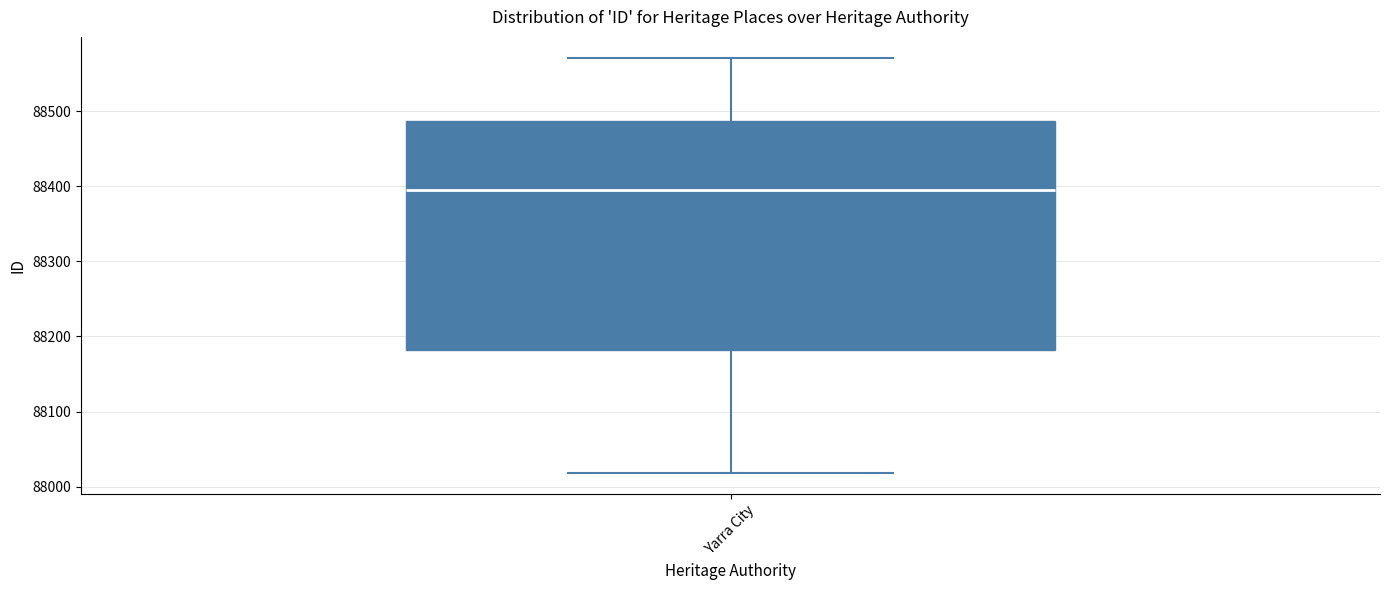

Where does the median line of the box for Yarra City sit on the y-axis? The values are not printed on the chart, so give them approximately, as read against the axis.

88400